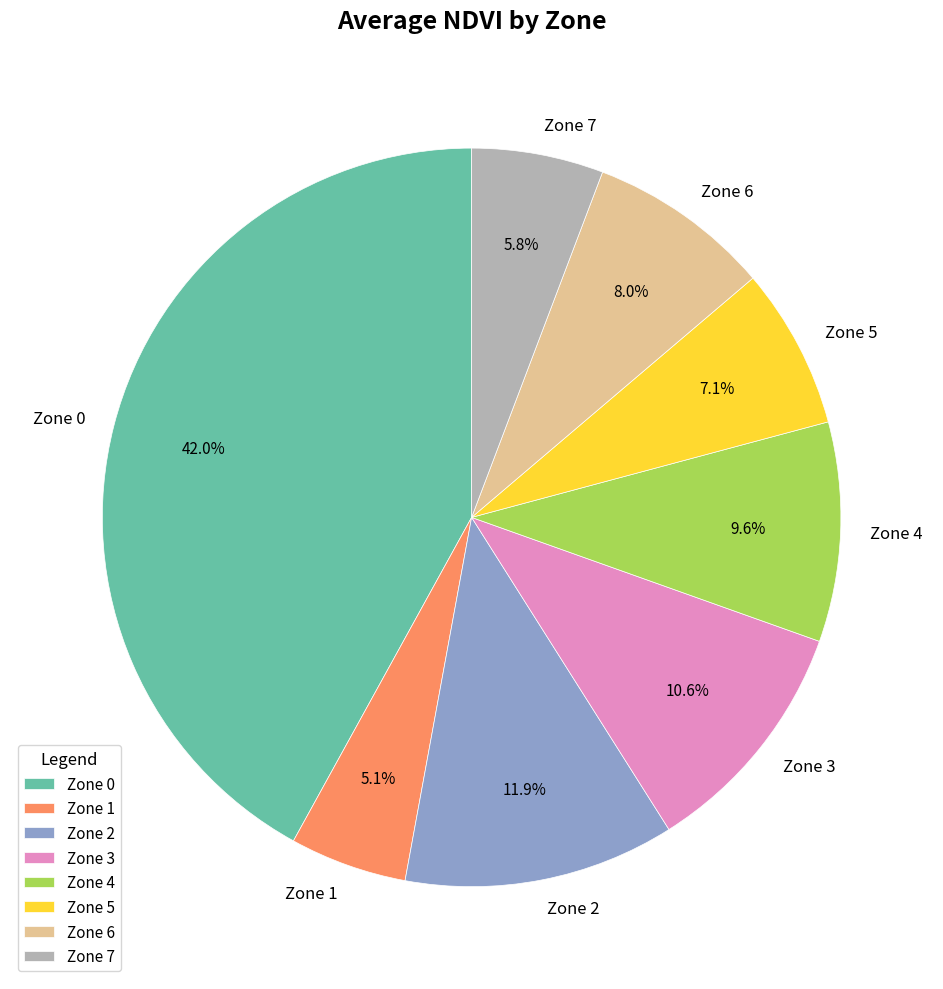

Combined, do Zone 5 and Zone 3 account for over 50%?

No